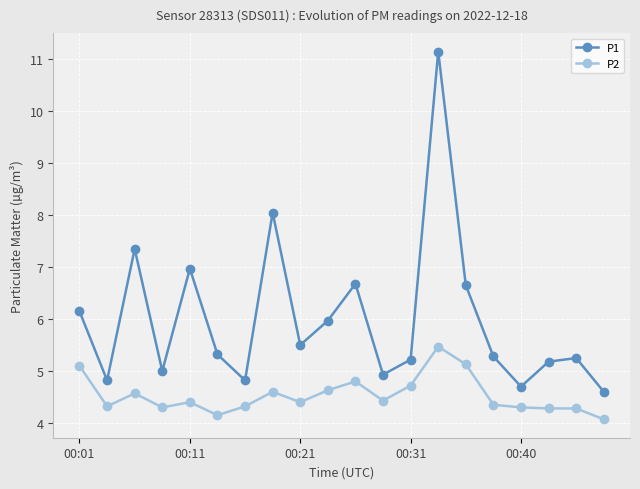

What is the value of the P1 point at the 4th from the left?

5.0